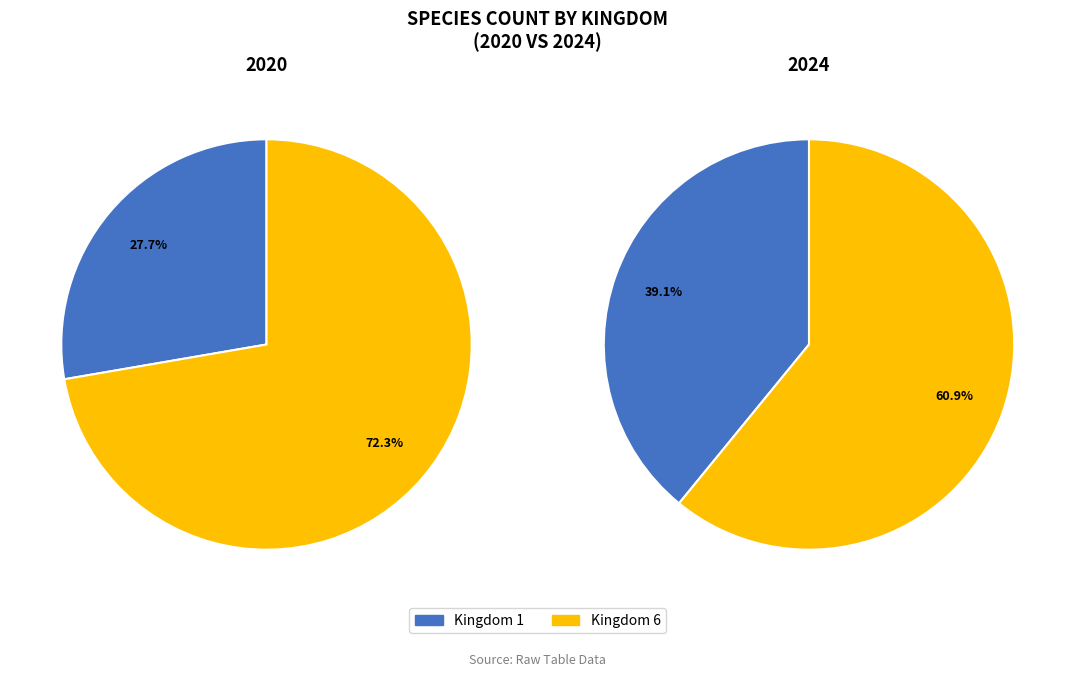

Which has a higher value, kingdom_1 or kingdom_6?

kingdom_6